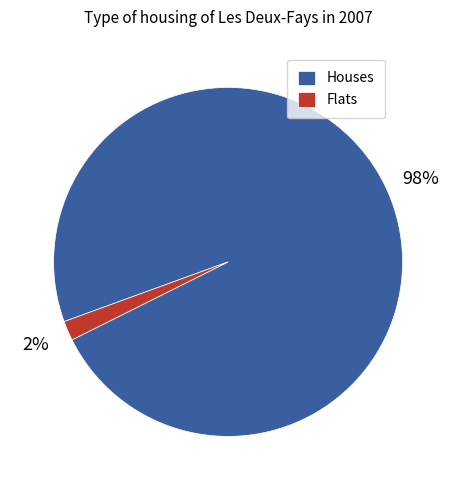

To the nearest percent, what portion does Houses represent?

98%